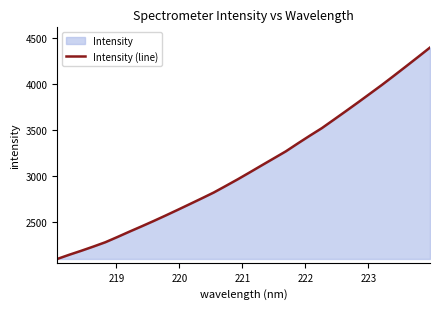

What is the smallest value displayed?

2096.9